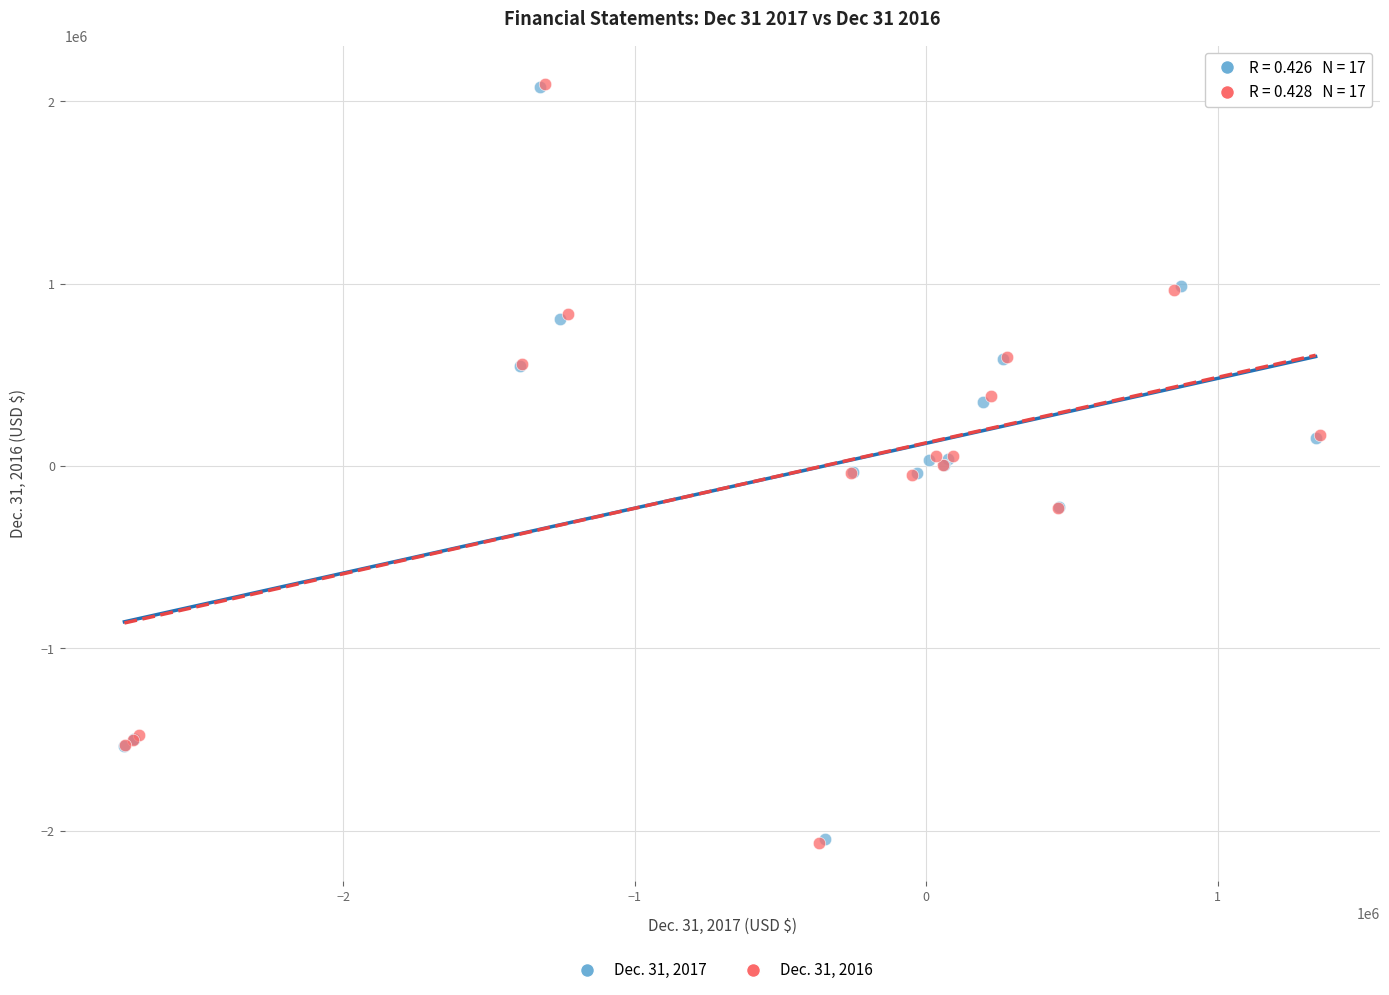

Which series has the largest Y range (max minus min)?

Dec. 31, 2016